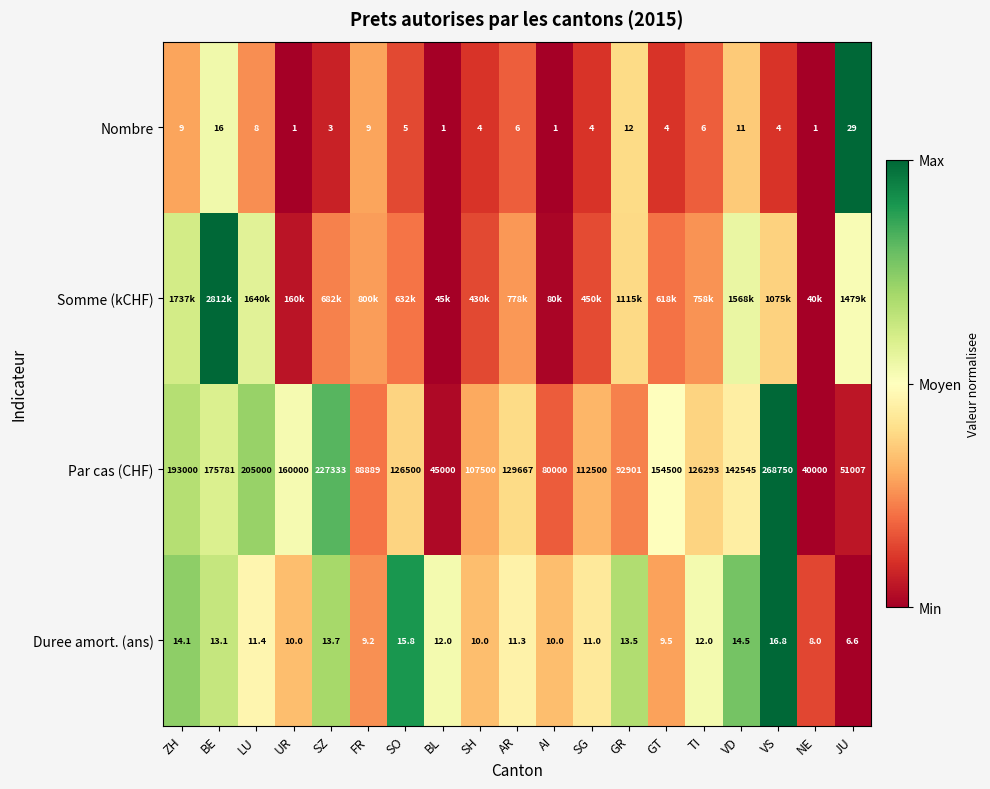

At which label does Par cas (CHF) first exceed 126500?

ZH